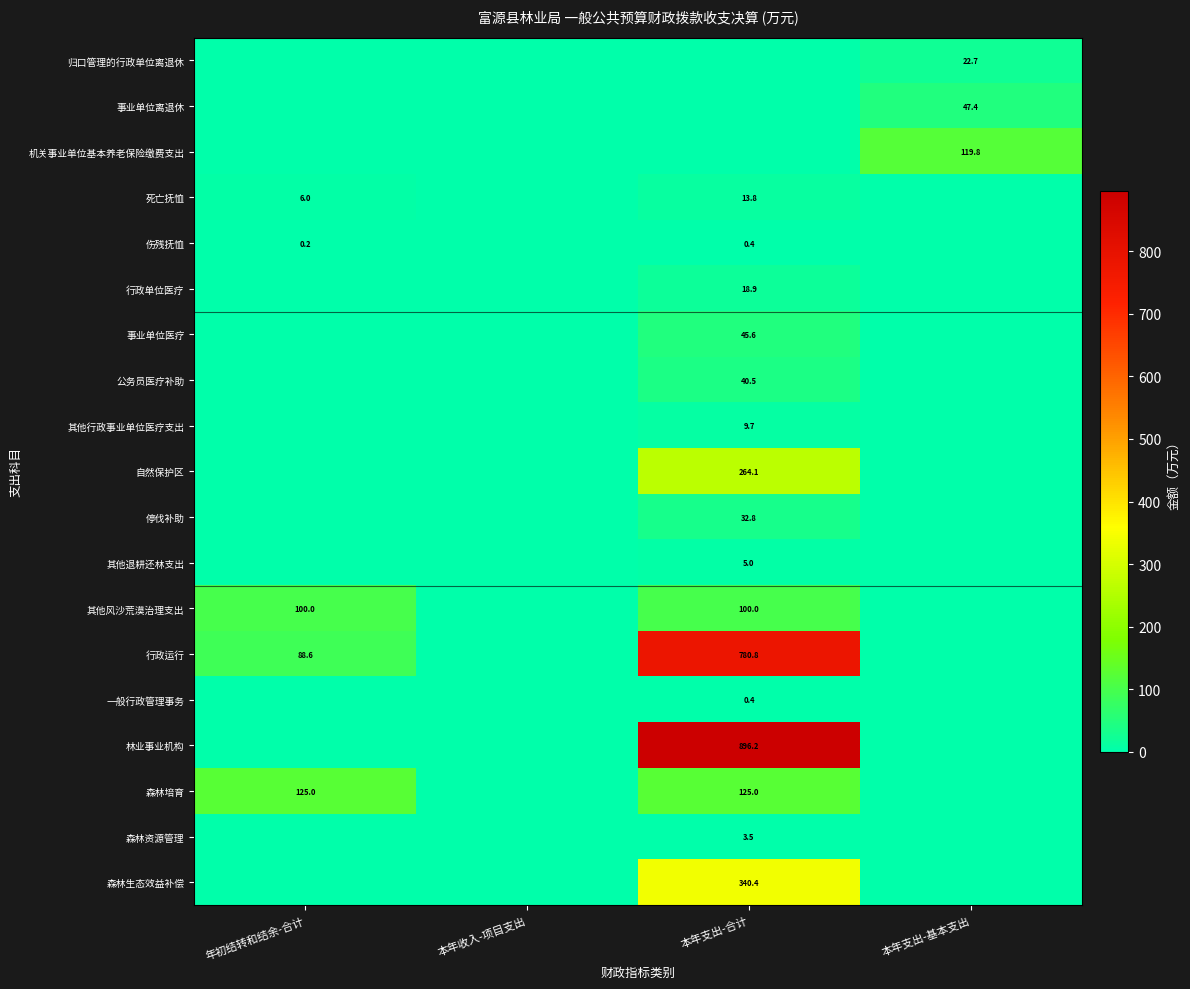

Which category has the lowest value in the 行政单位医疗 series?

年初结转和结余-合计